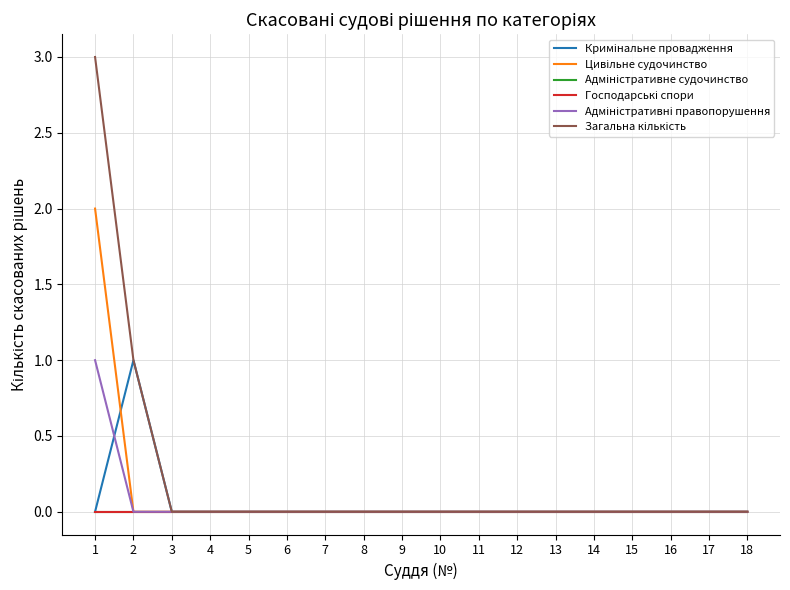

What is the difference between the maximum and minimum values in the Цивільне судочинство series?

2